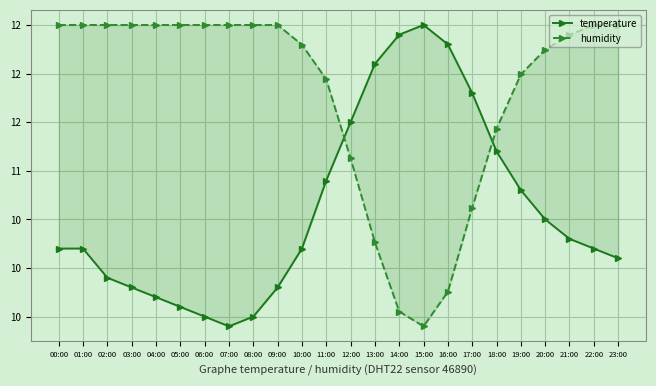

What is the difference between the temperature values at 20:00 and 09:00?

0.7